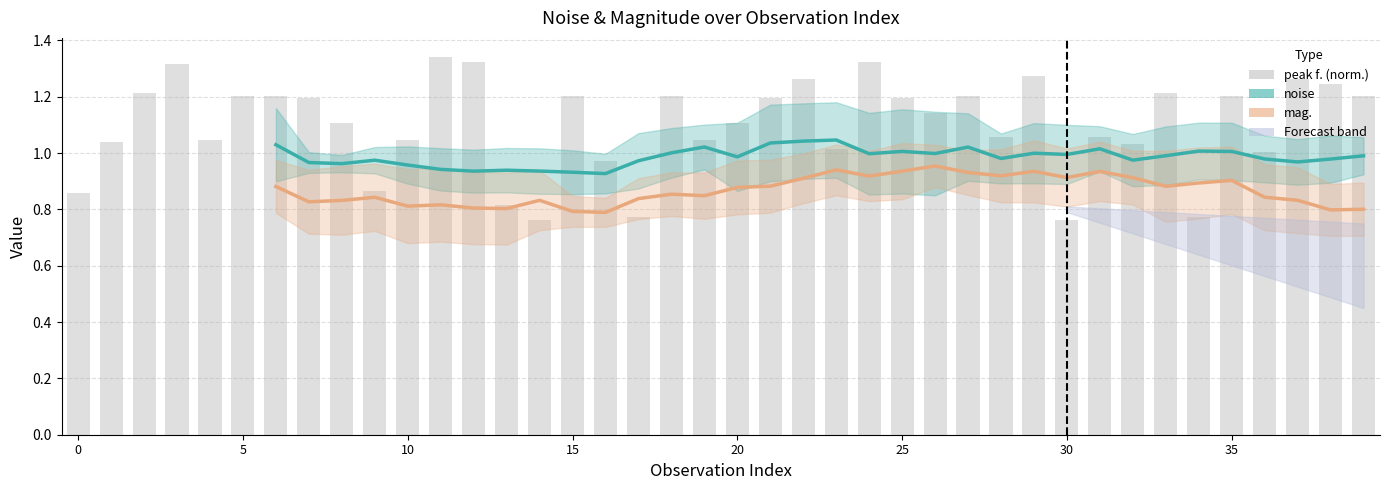

What is the total value across all series at 39?

1.8